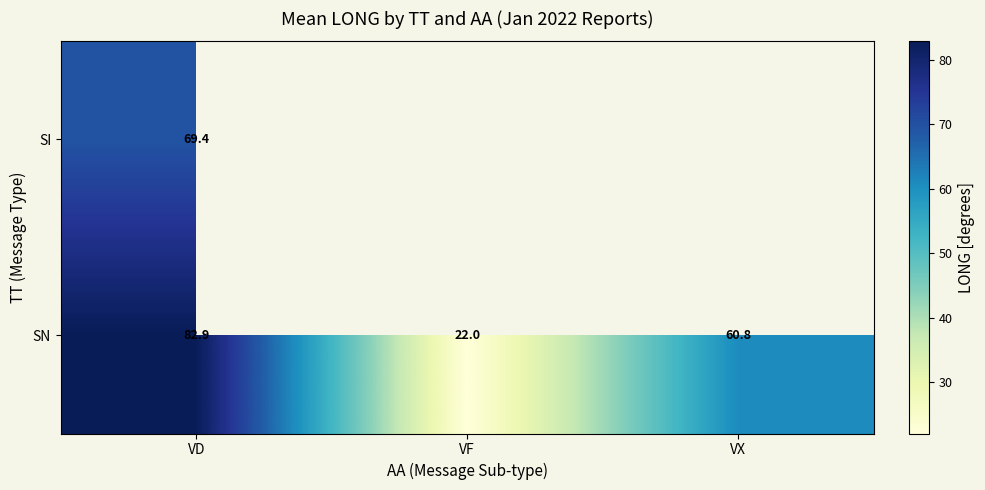

Count the number of categories in the chart.

3